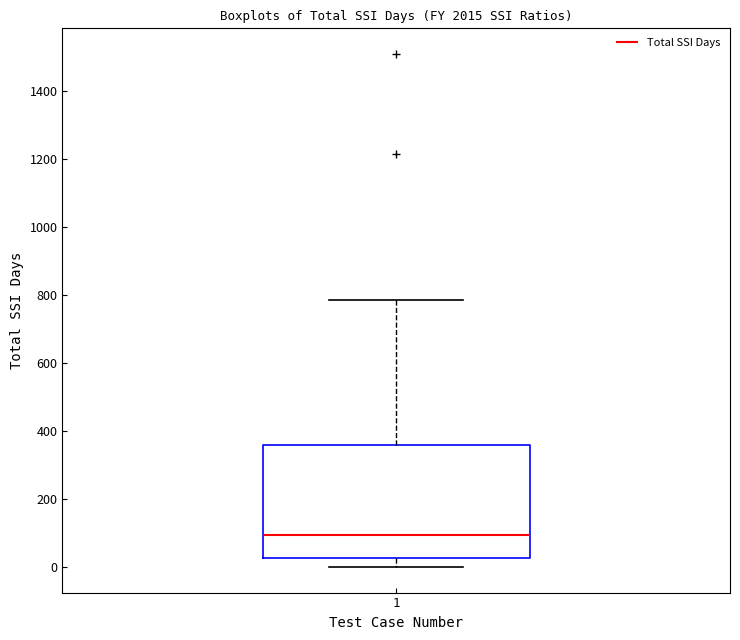

Where does the lower whisker of the box at x = 1 end on the y-axis? The values are not printed on the chart, so give them approximately, as read against the axis.

0